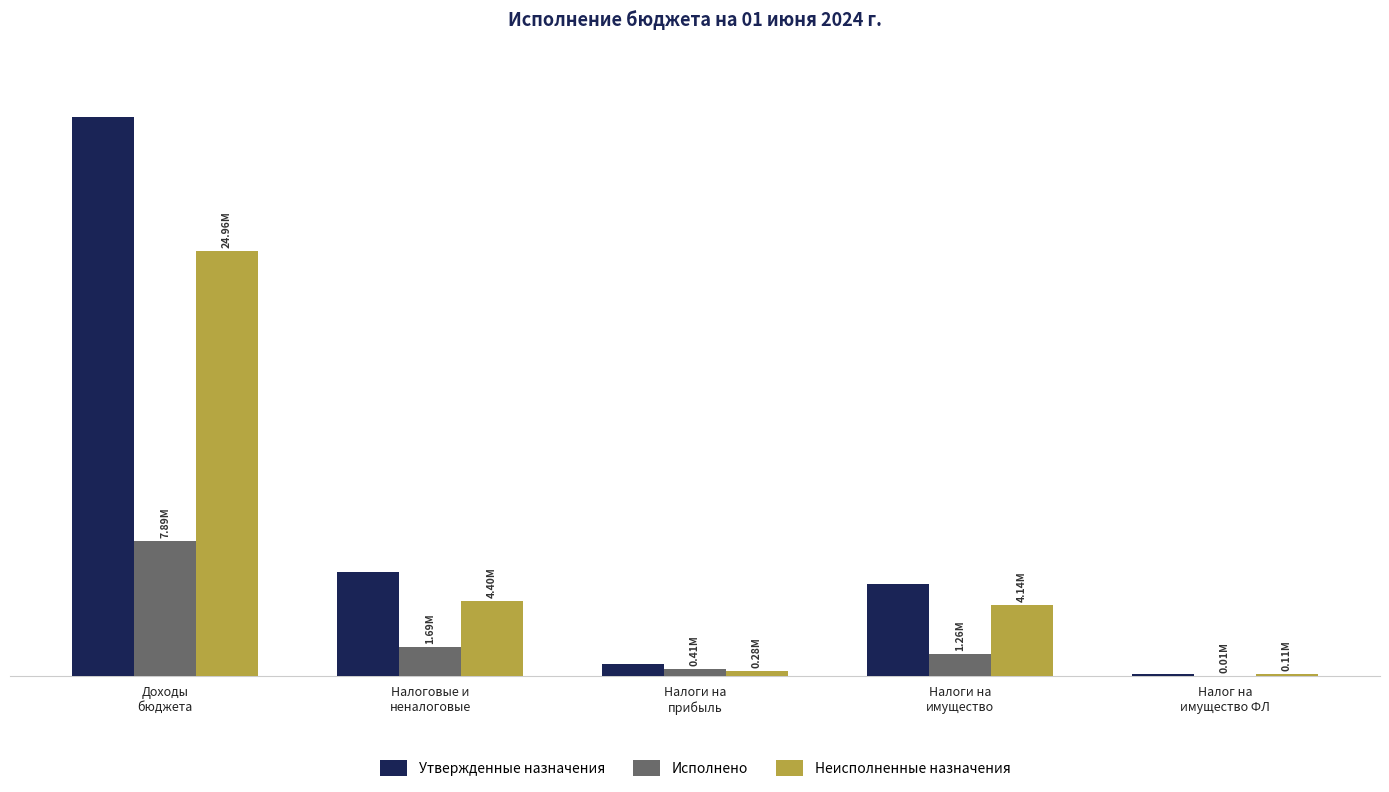

True or false: Неисполненные назначения has a value of 24959602.9 at Доходы
бюджета.

True